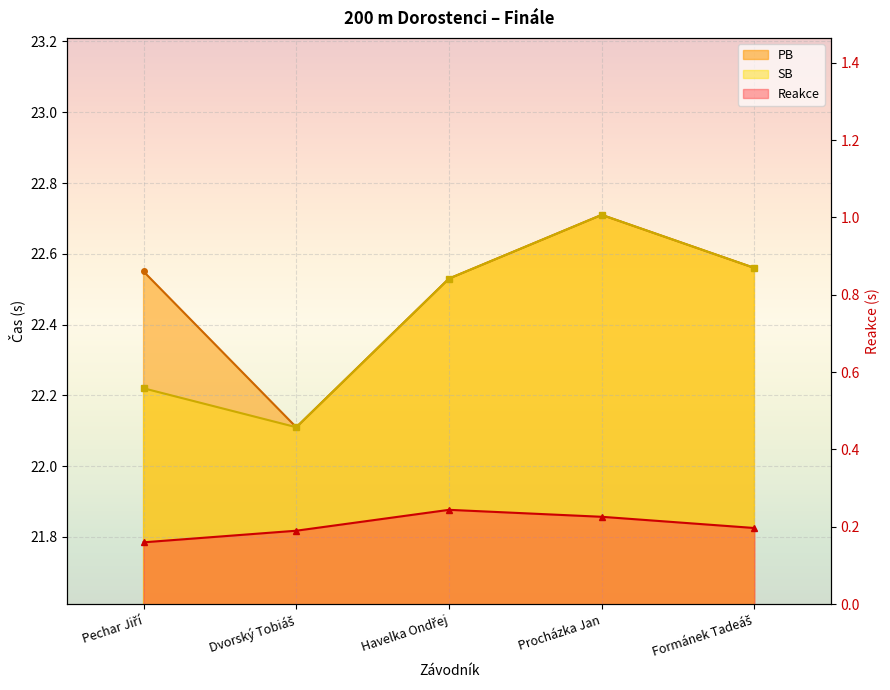

What is the total value across all series at Formánek Tadeáš?

45.3